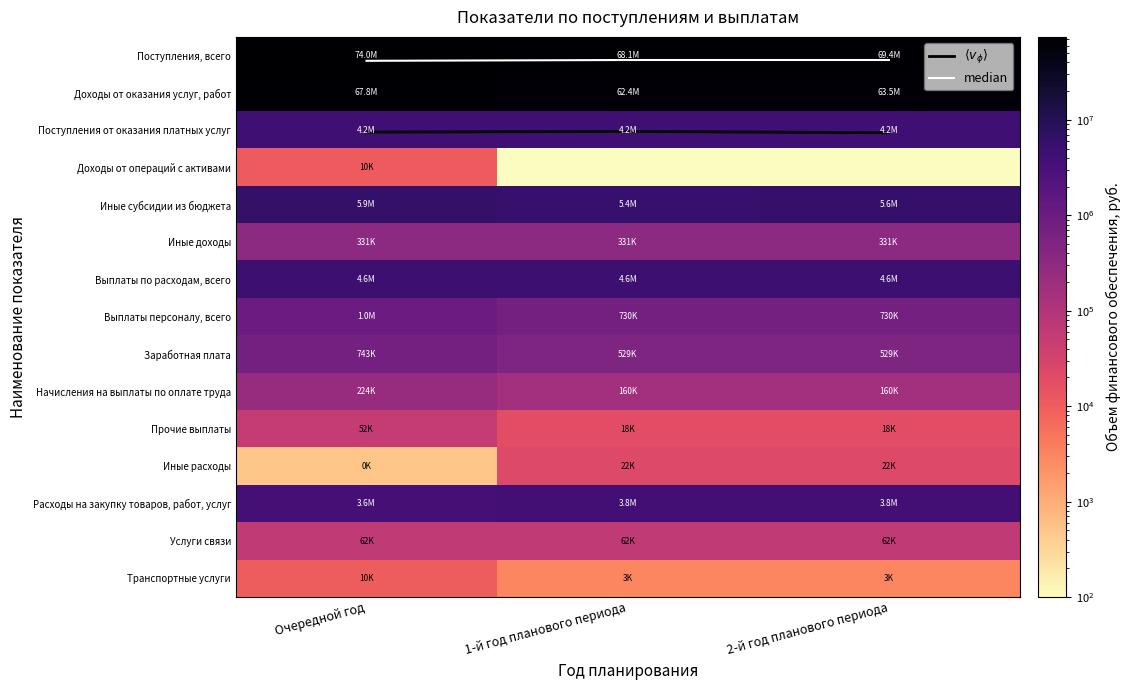

List the series in order of their peak value, lowest first.

median, $\langle v_\phi \rangle$, Транспортные услуги, Доходы от операций с активами, Иные расходы, Прочие выплаты, Услуги связи, Начисления на выплаты по оплате труда, Иные доходы, Заработная плата, Выплаты персоналу, всего, Расходы на закупку товаров, работ, услуг, Поступления от оказания платных услуг, Выплаты по расходам, всего, Иные субсидии из бюджета, Доходы от оказания услуг, работ, Поступления, всего